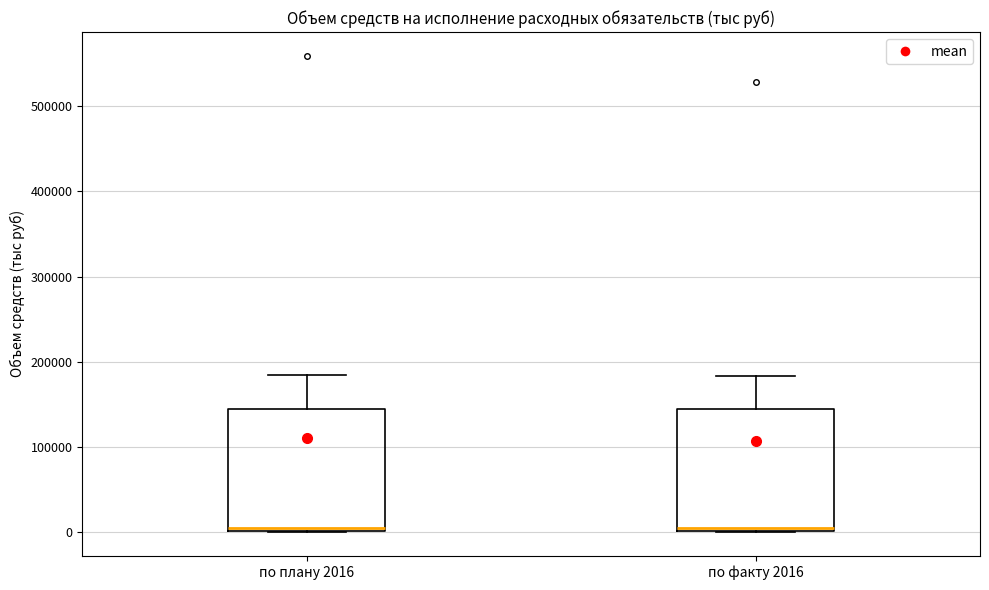

Where does the upper whisker of the box for по плану 2016 end on the y-axis? The values are not printed on the chart, so give them approximately, as read against the axis.

180000